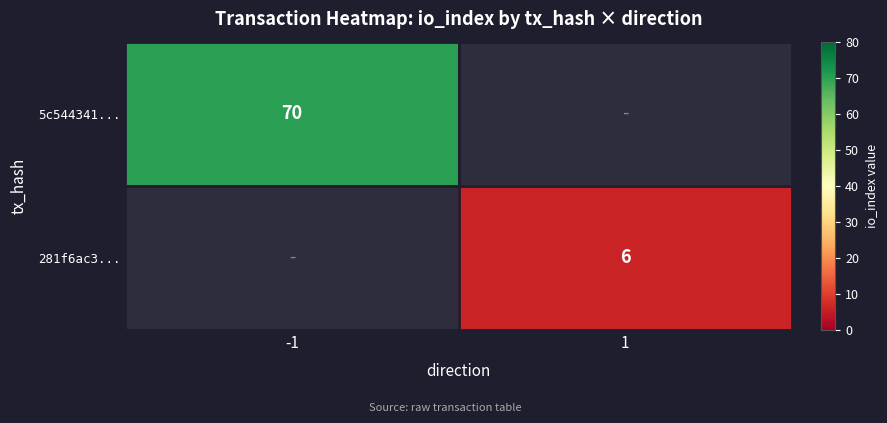

At which category does the chart reach its minimum across all series?

1